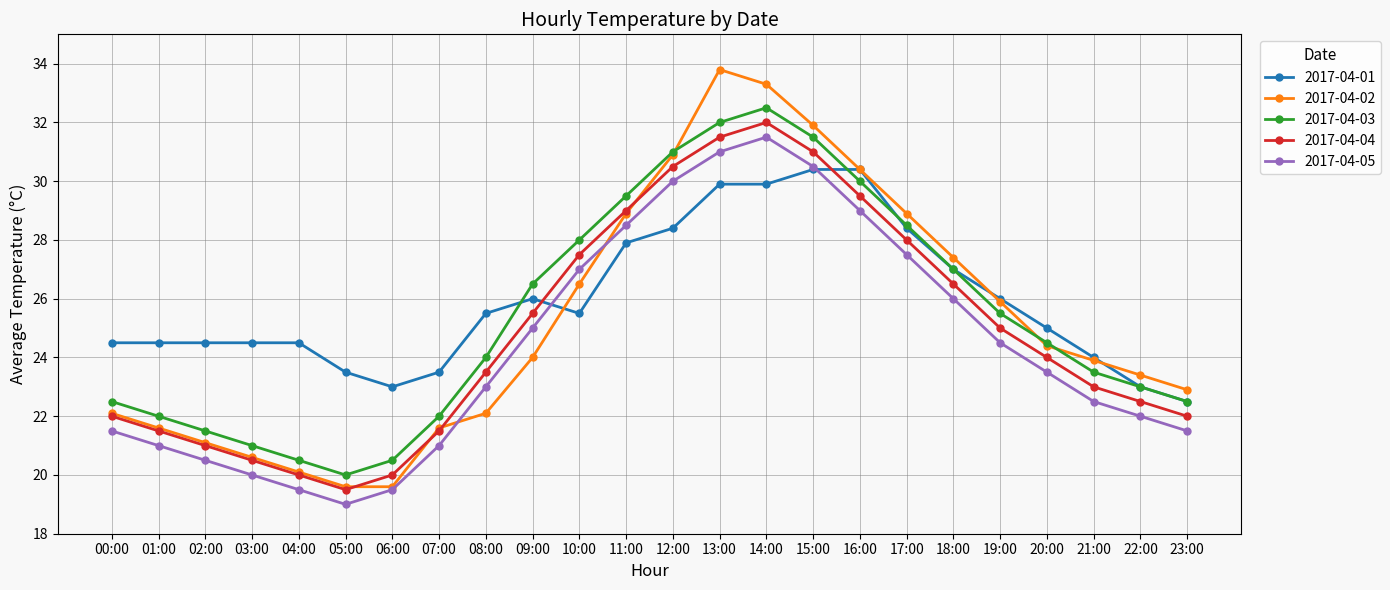

Reading left to right, what are all the values shown in this chart?

2017-04-01: 24.5	24.5	24.5	24.5	24.5	23.5	23.0	23.5	25.5	26.0	25.5	27.9	28.4	29.9	29.9	30.4	30.4	28.4	27.0	26.0	25.0	24.0	23.0	22.5
2017-04-02: 22.1	21.6	21.1	20.6	20.1	19.6	19.6	21.6	22.1	24.0	26.5	28.9	30.9	33.8	33.3	31.9	30.4	28.9	27.4	25.9	24.4	23.9	23.4	22.9
2017-04-03: 22.5	22.0	21.5	21.0	20.5	20.0	20.5	22.0	24.0	26.5	28.0	29.5	31.0	32.0	32.5	31.5	30.0	28.5	27.0	25.5	24.5	23.5	23.0	22.5
2017-04-04: 22.0	21.5	21.0	20.5	20.0	19.5	20.0	21.5	23.5	25.5	27.5	29.0	30.5	31.5	32.0	31.0	29.5	28.0	26.5	25.0	24.0	23.0	22.5	22.0
2017-04-05: 21.5	21.0	20.5	20.0	19.5	19.0	19.5	21.0	23.0	25.0	27.0	28.5	30.0	31.0	31.5	30.5	29.0	27.5	26.0	24.5	23.5	22.5	22.0	21.5